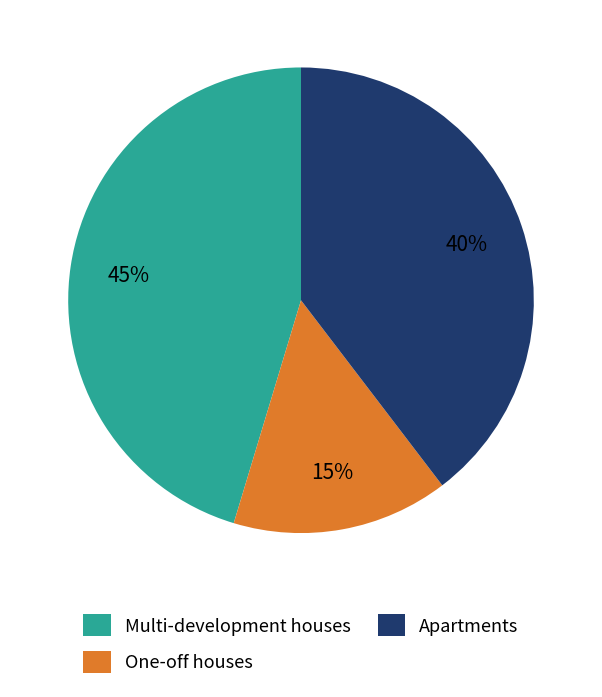

How many segments does this pie chart have?

3